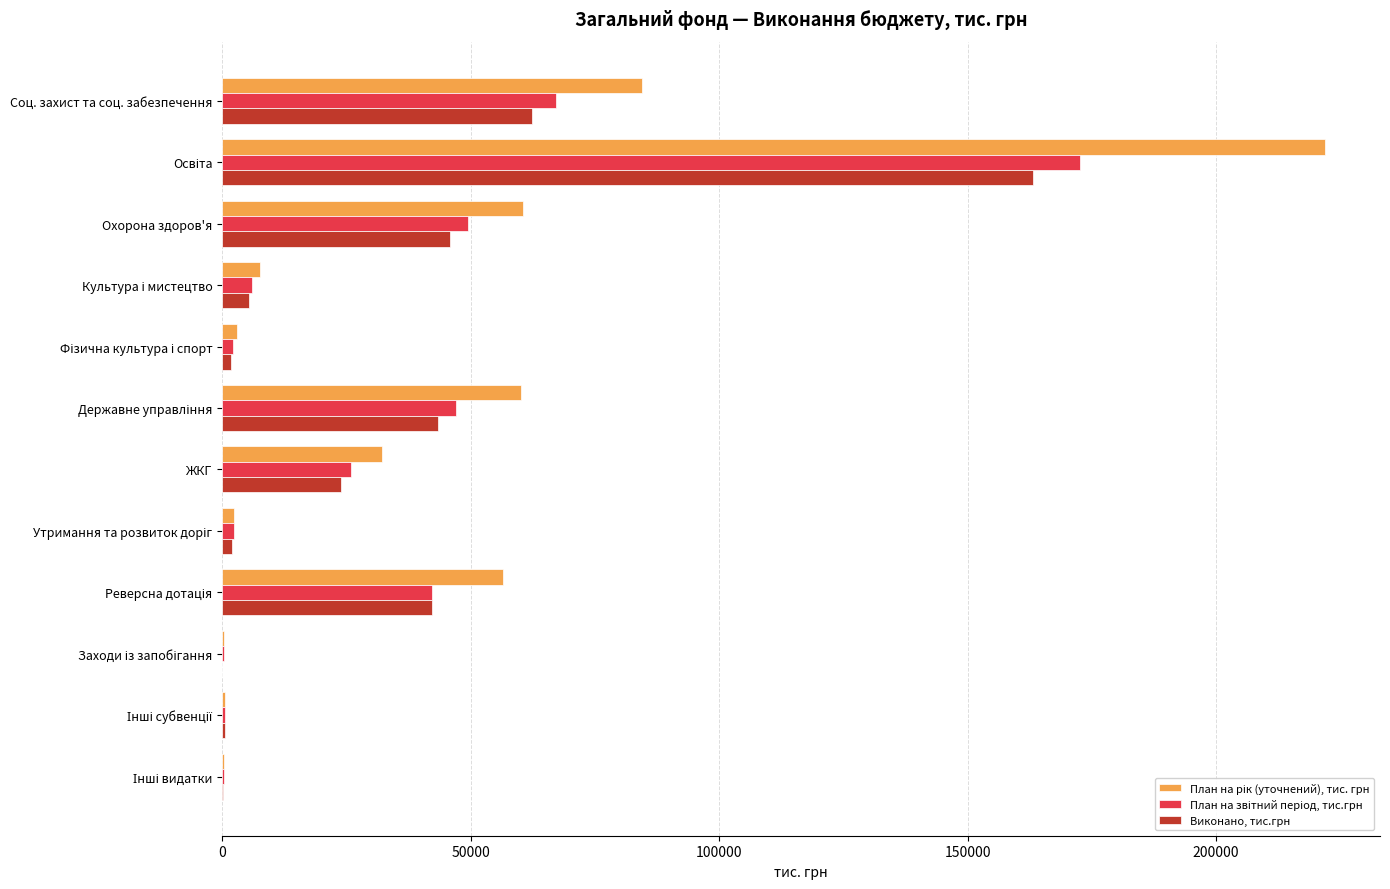

How many categories are shown in the chart?

12